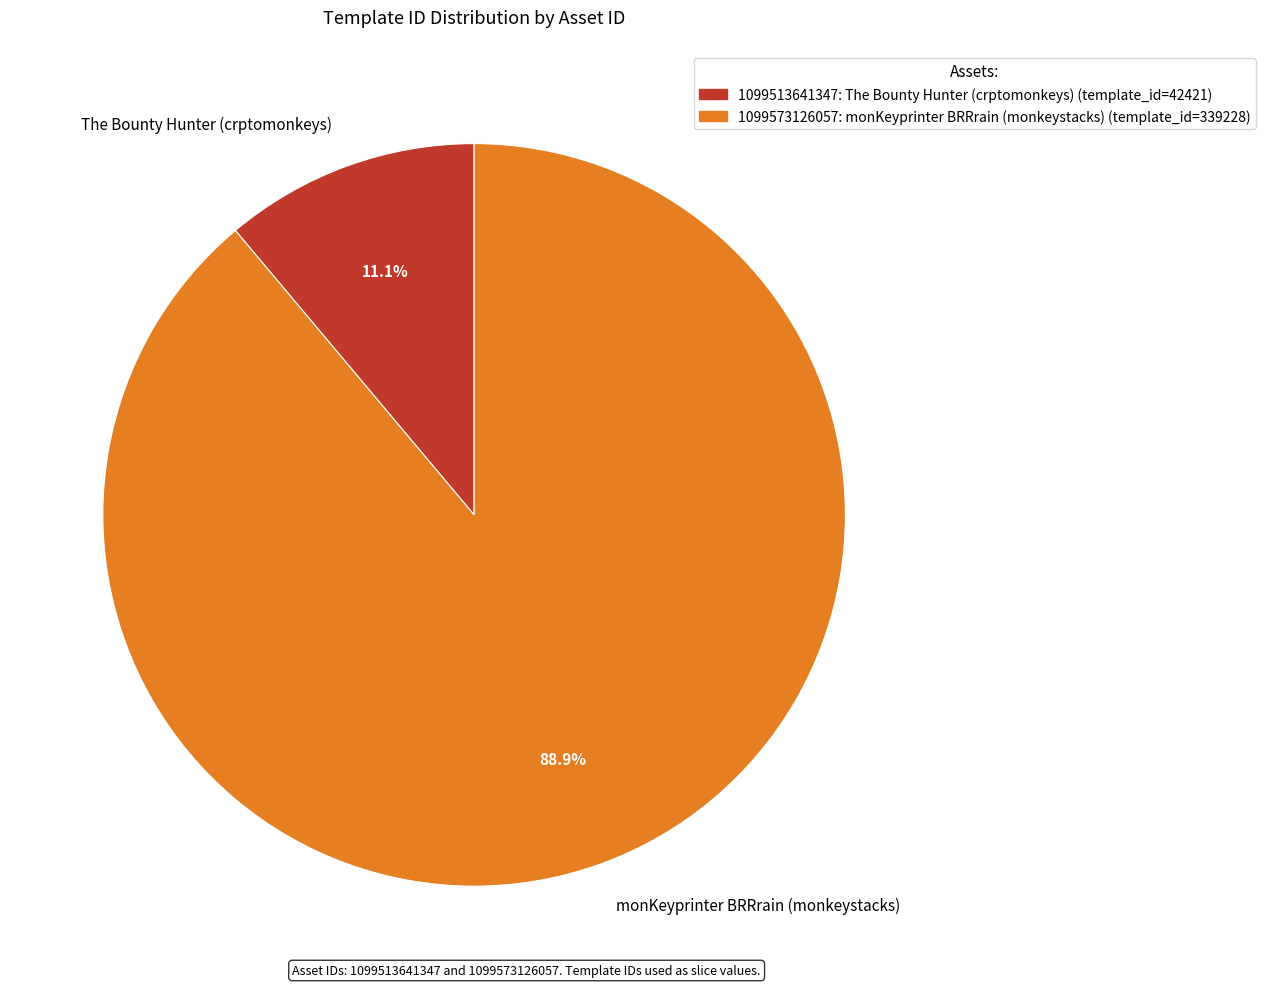

How many segments does this pie chart have?

2